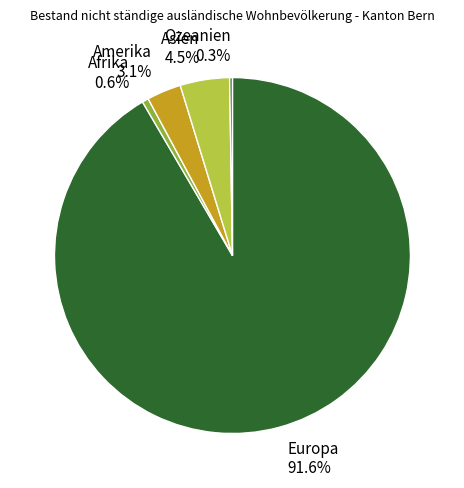

Which has a higher value, Afrika or Asien?

Asien